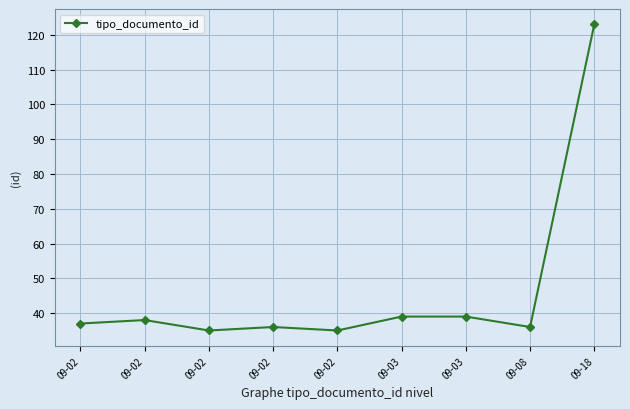

The value at 09-02 is 58. True or false?

False